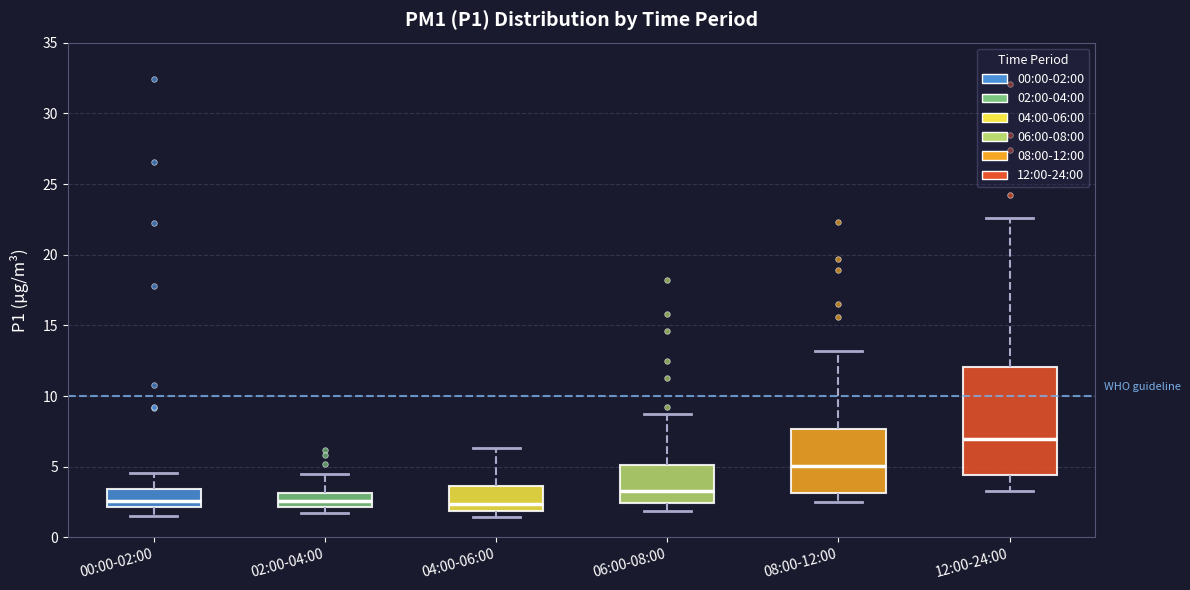

Where is the lower edge of the box for 02:00-04:00 on the y-axis? The values are not printed on the chart, so give them approximately, as read against the axis.

2.0